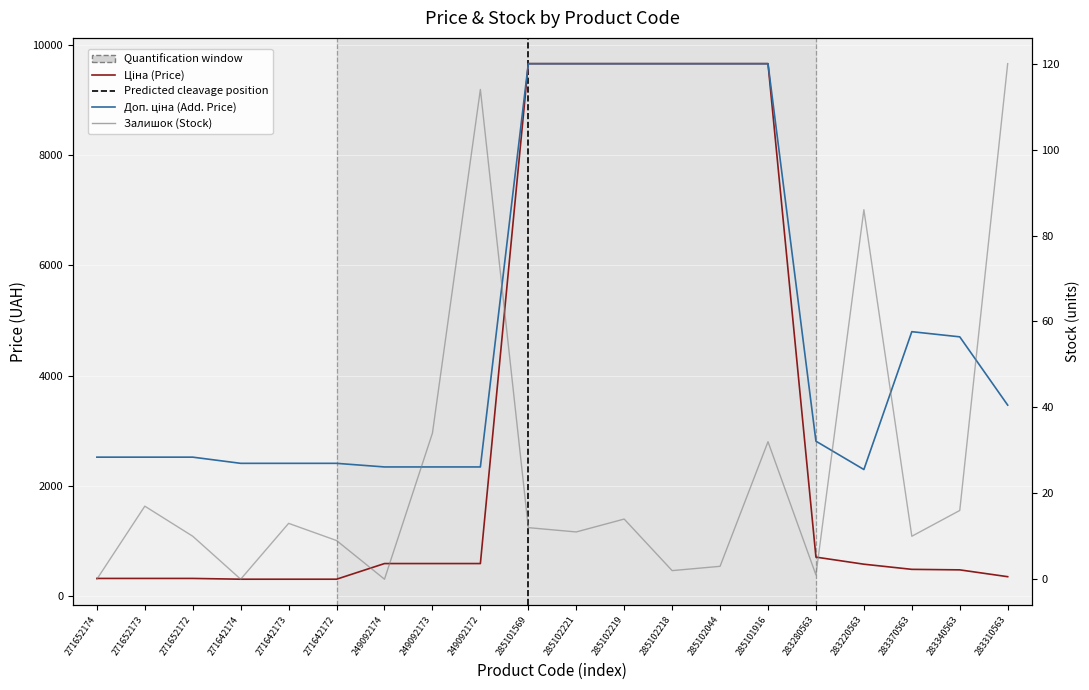

Where is Залишок nearest to the value 60?

249092173